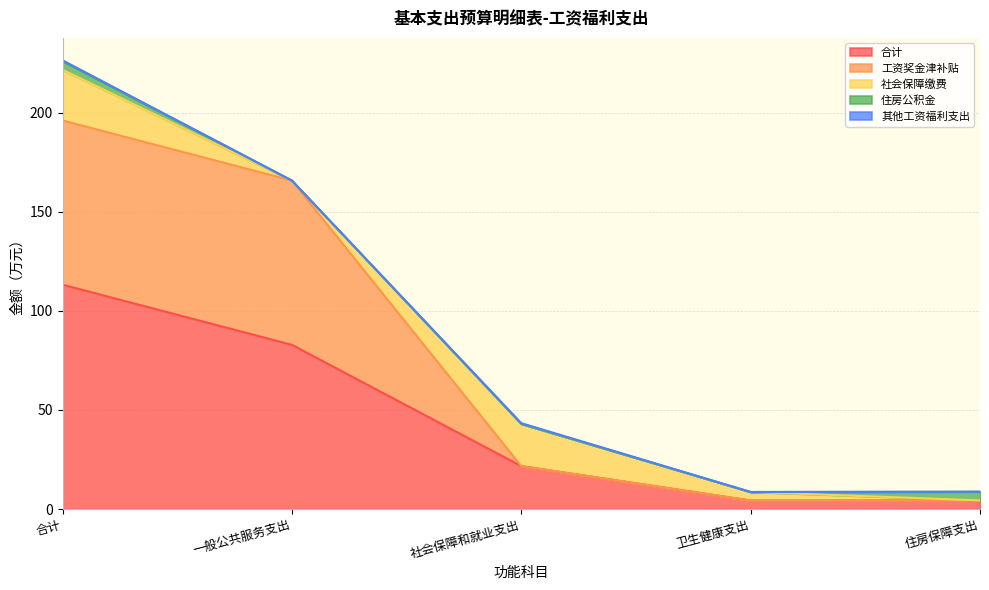

How many times do 社会保障缴费 and 住房公积金 cross each other?

1